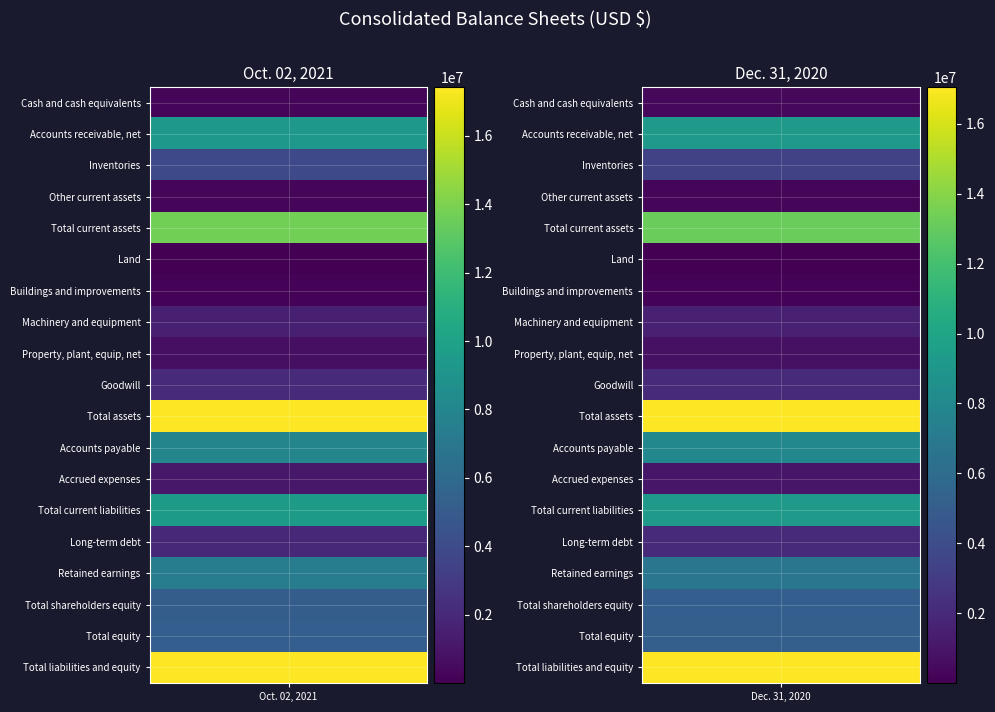

What is the spread (max minus min) of values at 1?

17045971